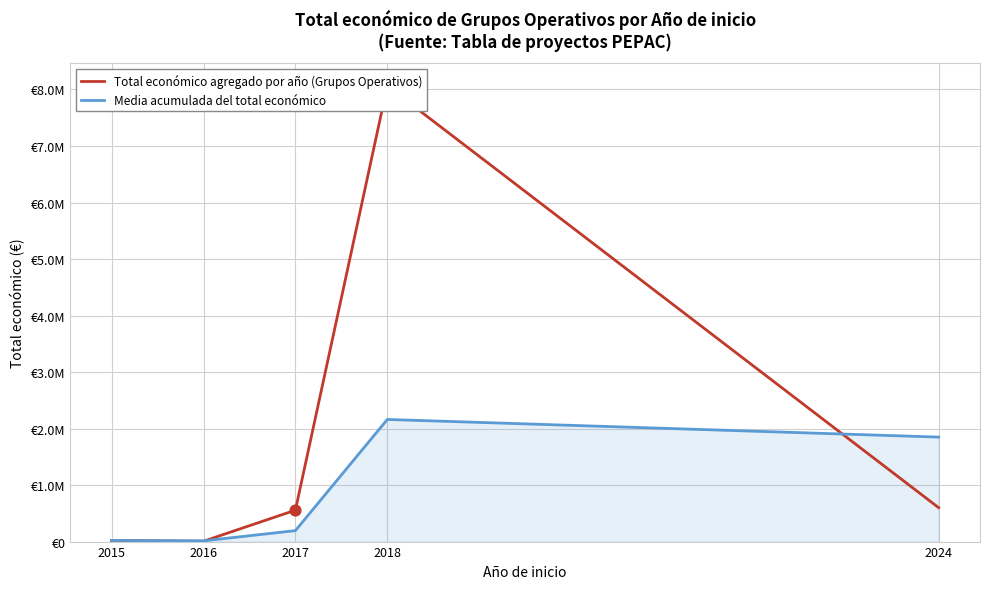

At which category is the sum across all series the highest?

2018